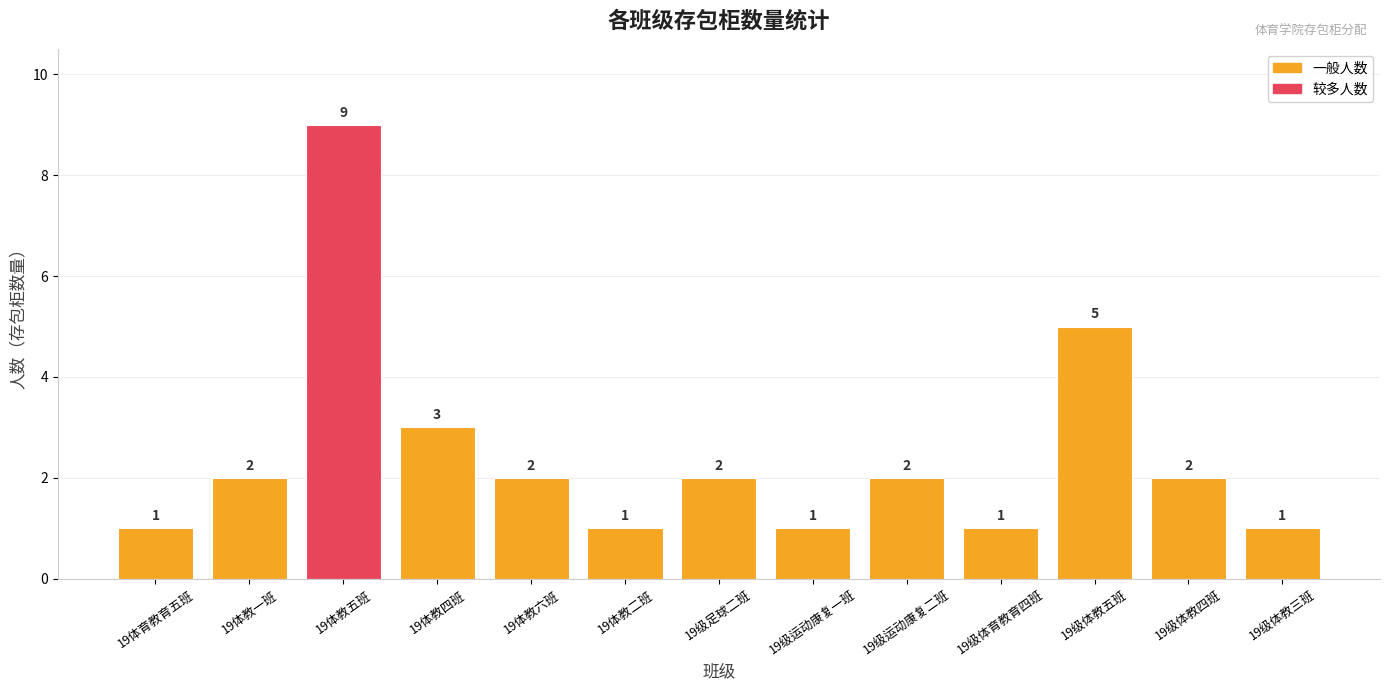

What is the ratio of the value at 19体育教育五班 to the value at 19级体教五班?

0.2